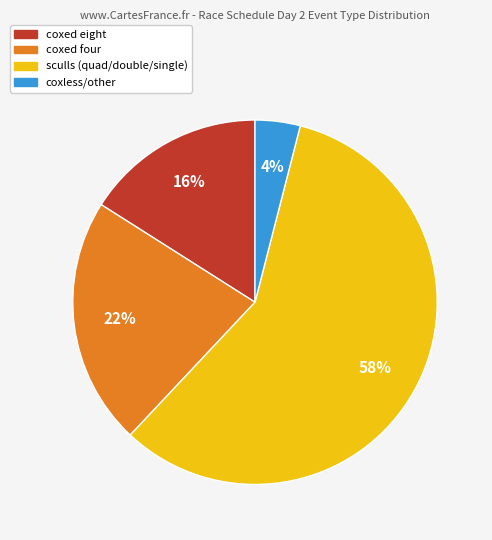

Which slice is the smallest?

coxless/other